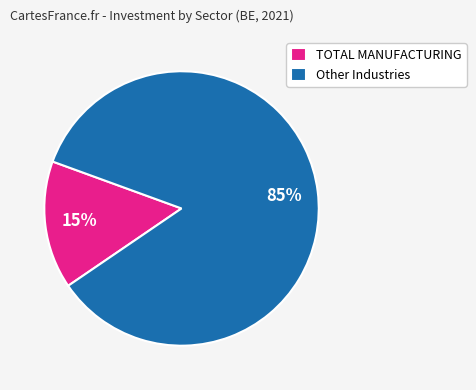

Is the sum of TOTAL MANUFACTURING and Other Industries greater than half?

Yes